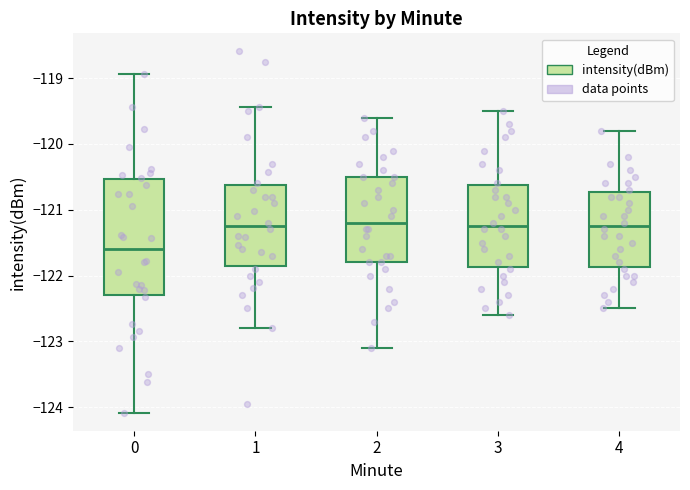

Reading left to right, transcribe this box plot: for each box, give where its median line is, the range the box spans, and where its two whiskers end, as read against the y-axis. The values are not printed on the chart, so give them approximately, as read against the axis.

0: median -121.6, box -122.3 to -120.5, whiskers -124.1 to -118.9
1: median -121.2, box -121.8 to -120.6, whiskers -122.8 to -119.4
2: median -121.2, box -121.8 to -120.5, whiskers -123.1 to -119.6
3: median -121.2, box -121.9 to -120.6, whiskers -122.6 to -119.5
4: median -121.2, box -121.9 to -120.7, whiskers -122.5 to -119.8